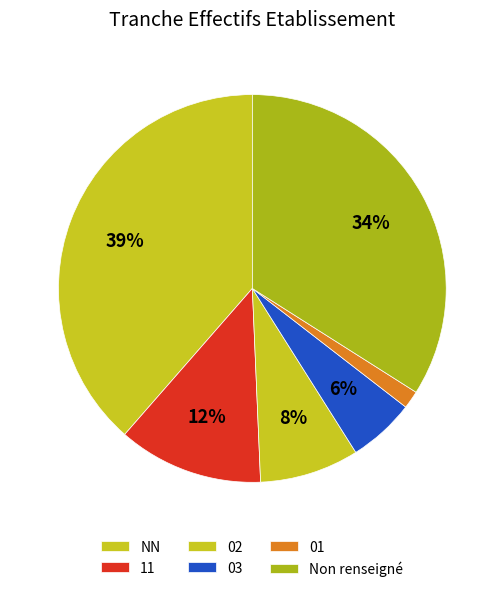

How many slices are in this pie chart?

6